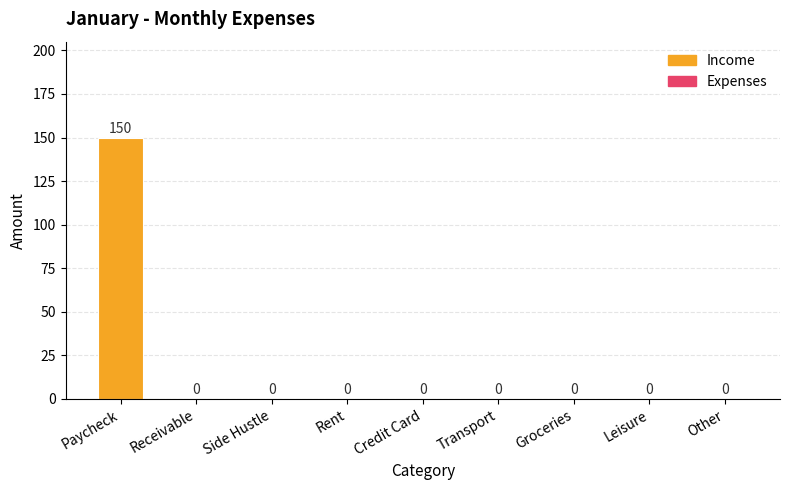

What is the change in value from Paycheck to Other?

-150